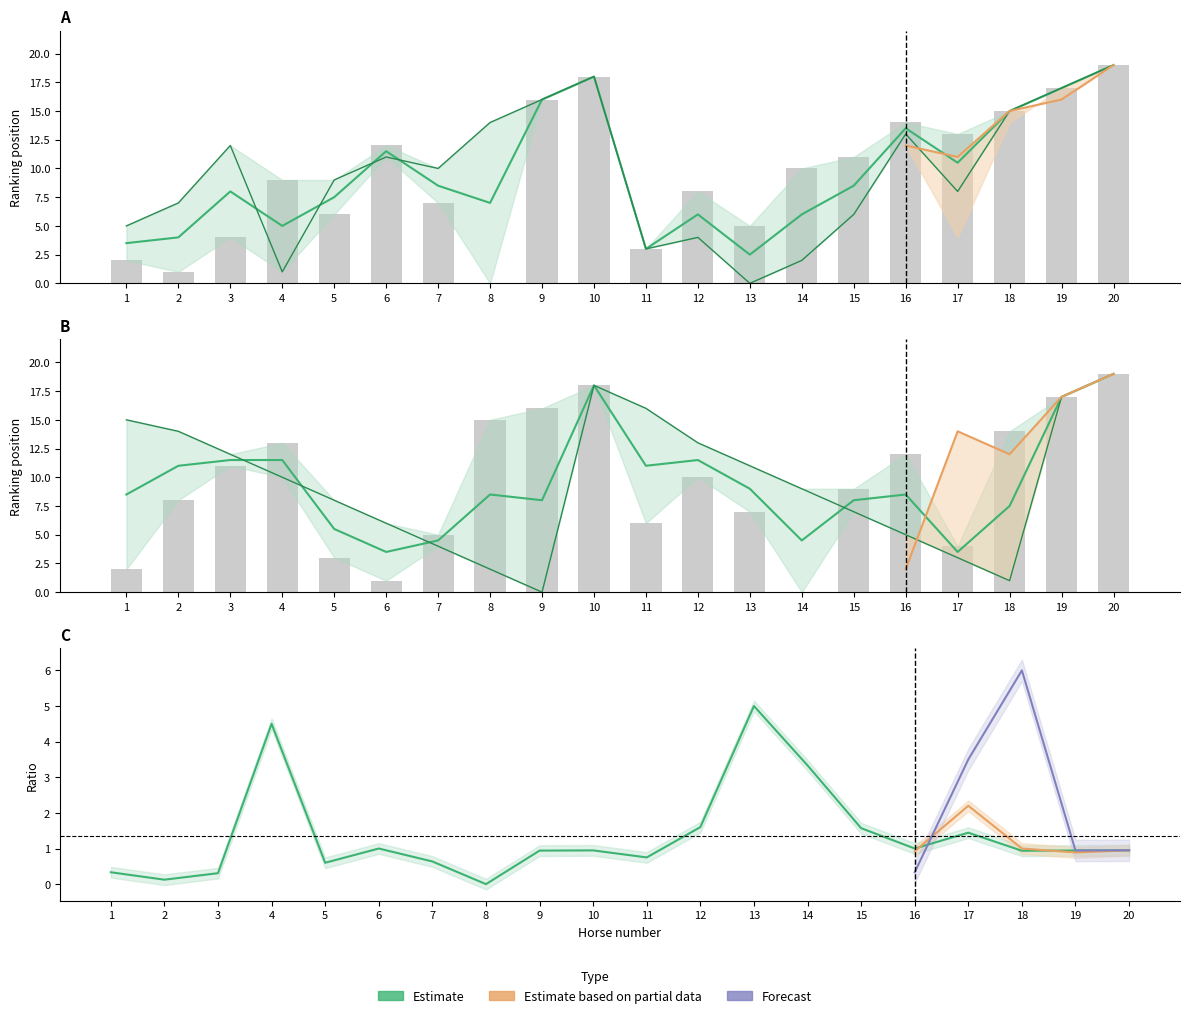

Is it true that meilleur semaine equals 7 at 2?

True